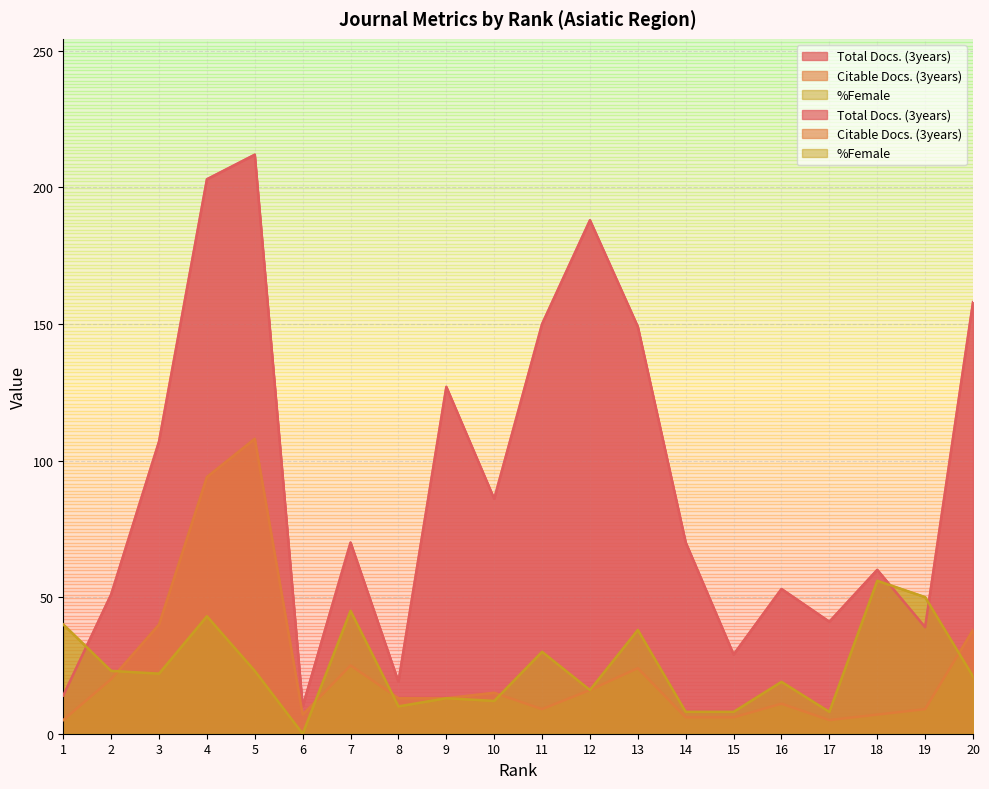

What is the average value of the Citable Docs. (3years) series?

24